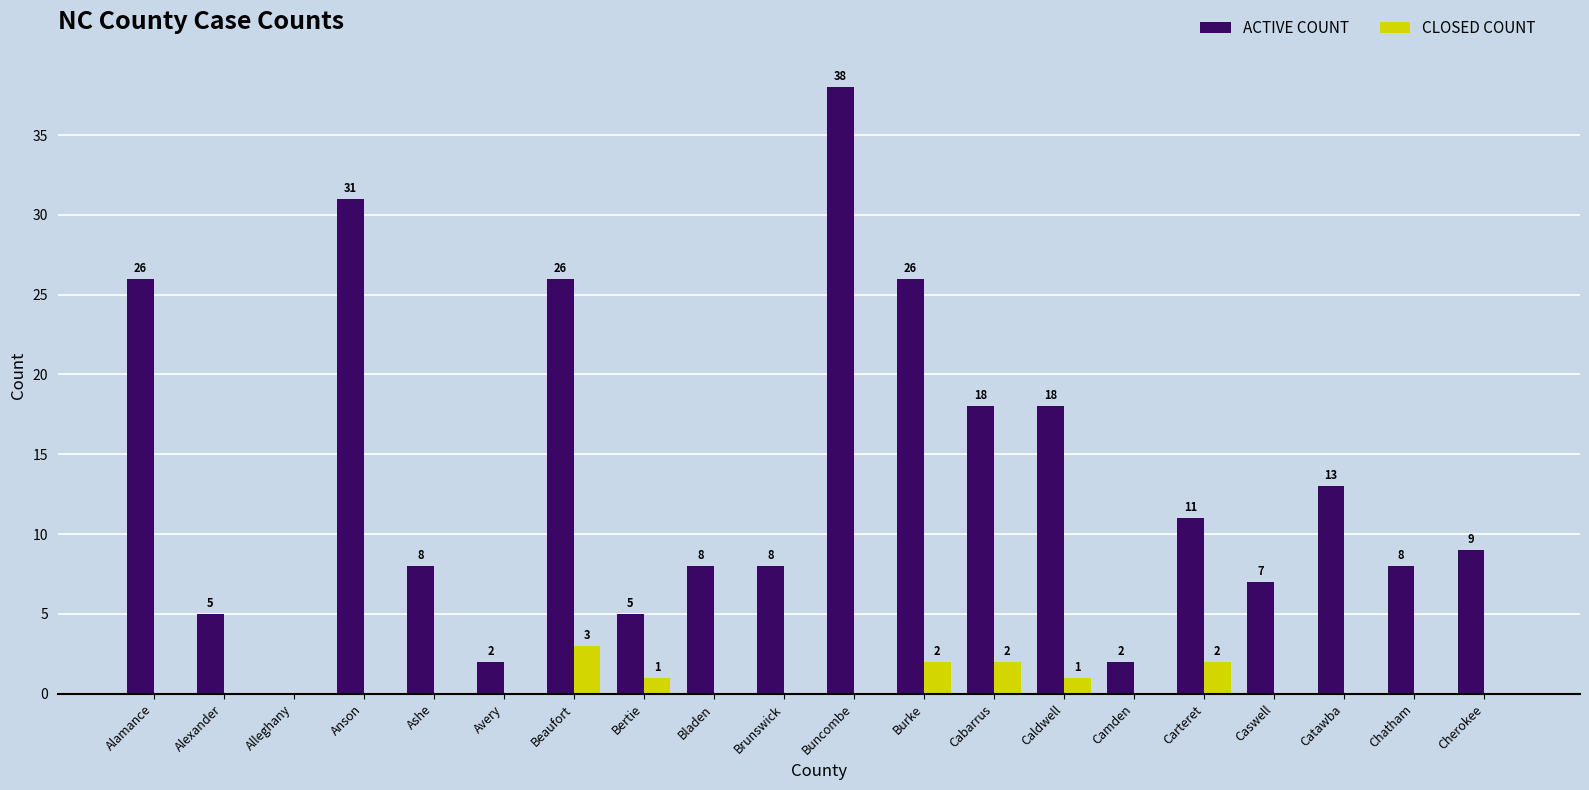

What is the sum of all CLOSED COUNT values?

11